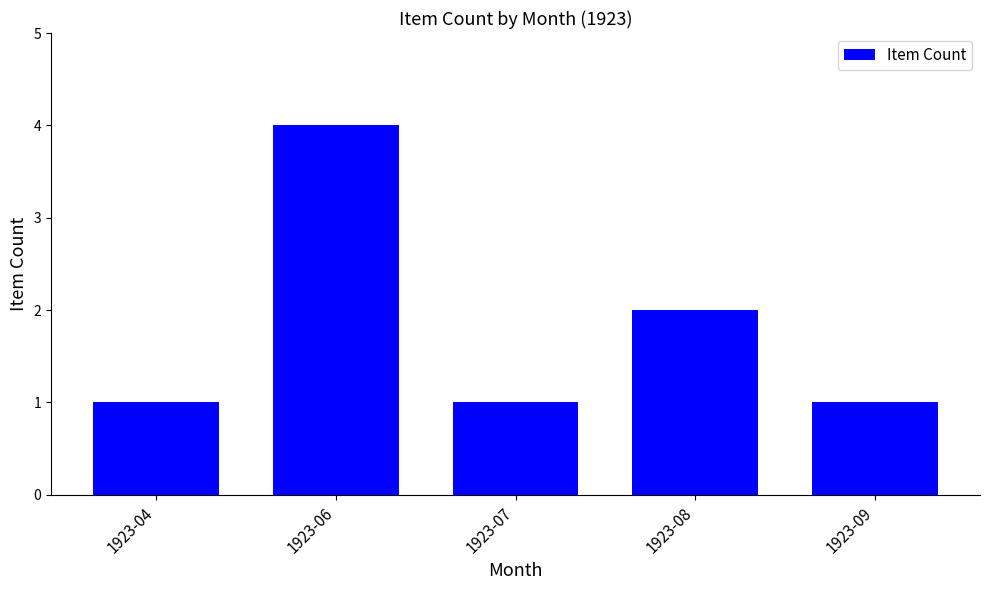

What is the ratio of the value at 1923-07 to the value at 1923-04?

1.0